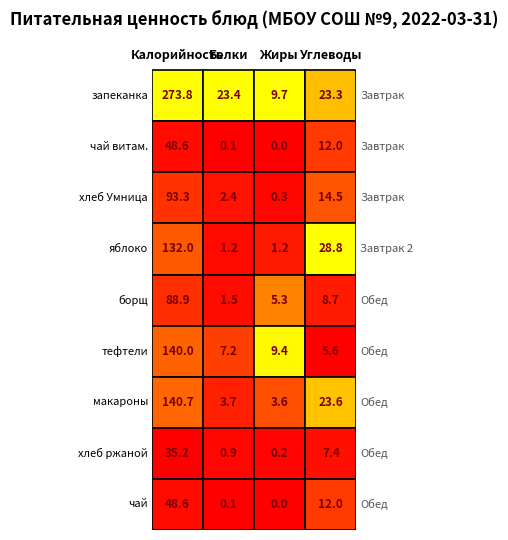

What is the approximate value of макарон отварной at 1?

3.7